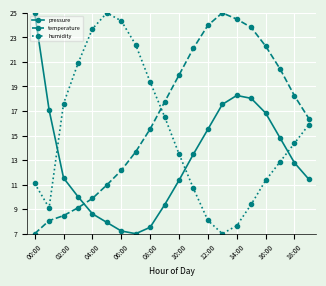

What is the difference between the second highest and second lowest values in the pressure series?

11.0